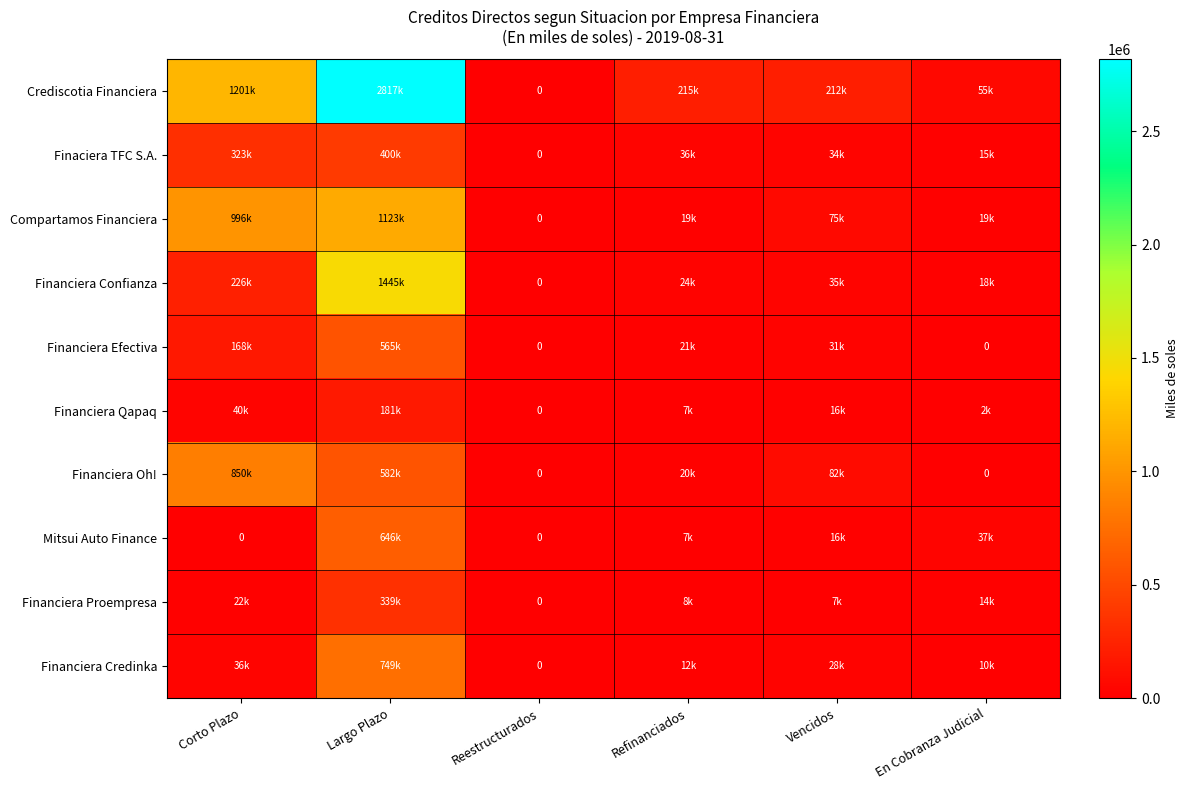

What is the spread (max minus min) of values at Vencidos?

204527.0